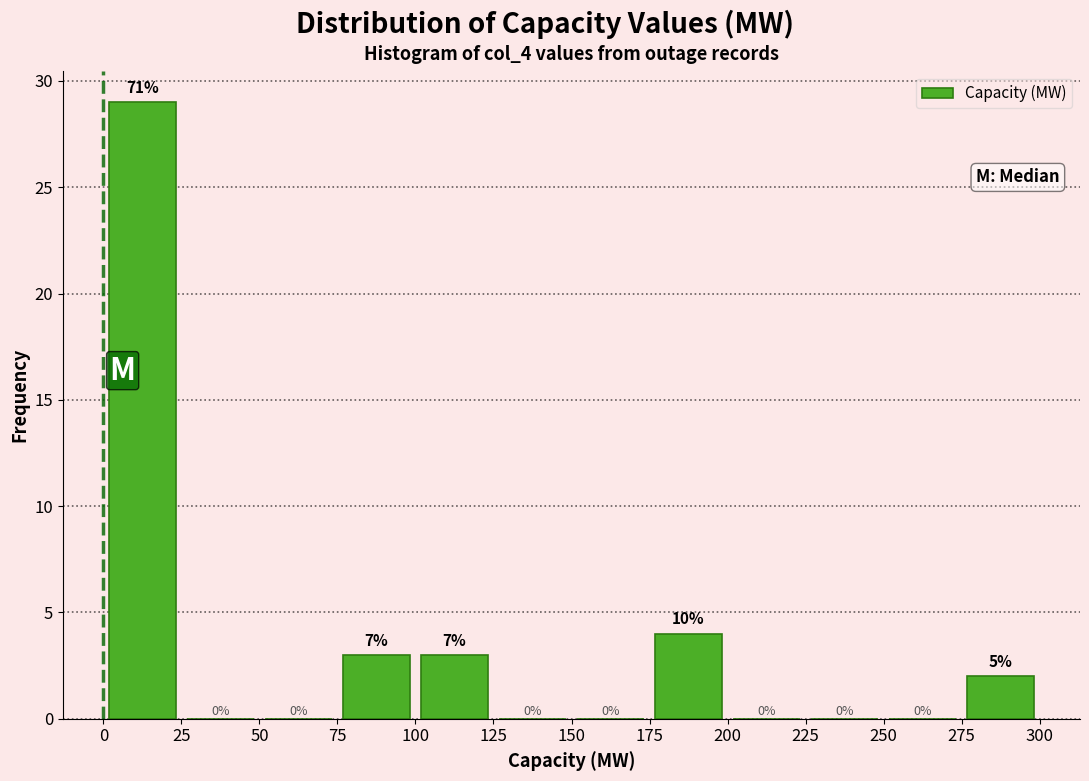

Which range on the x-axis has the tallest bar?

0 to 25